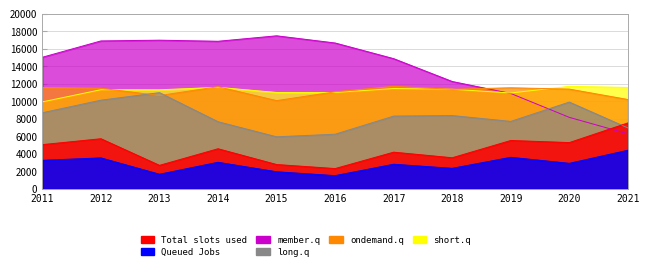

What is the spread (max minus min) of values at 2017?

12055